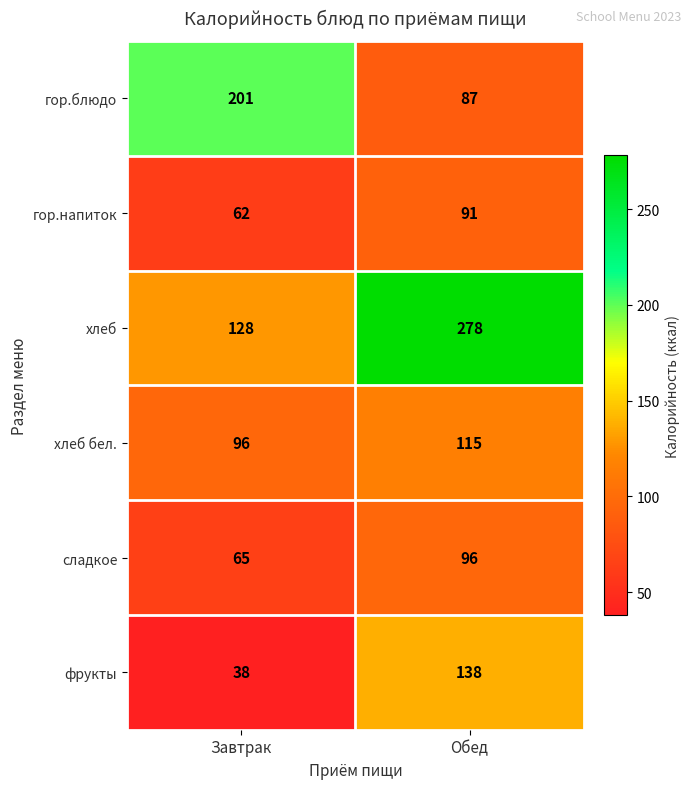

Rank the categories by хлеб value from lowest to highest.

Завтрак, Обед